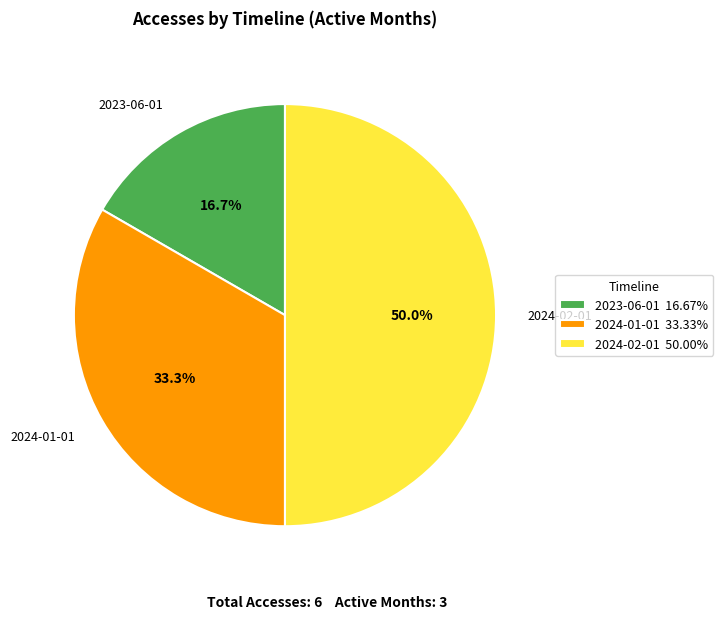

Which slice is the smallest?

2023-06-01